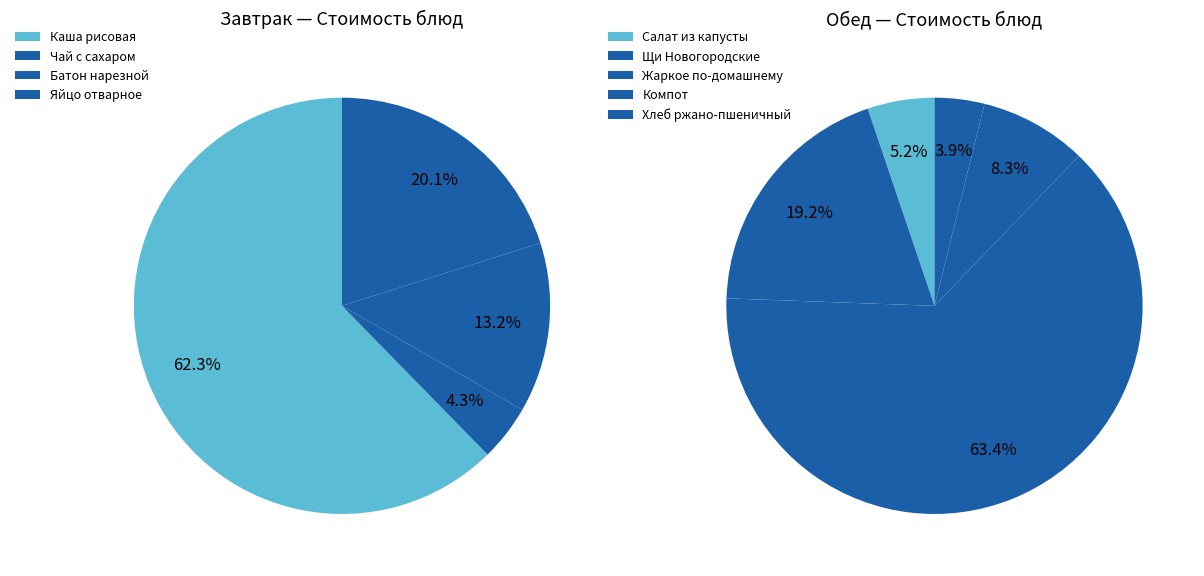

Which category has the smallest portion of the pie?

Чай с сахаром